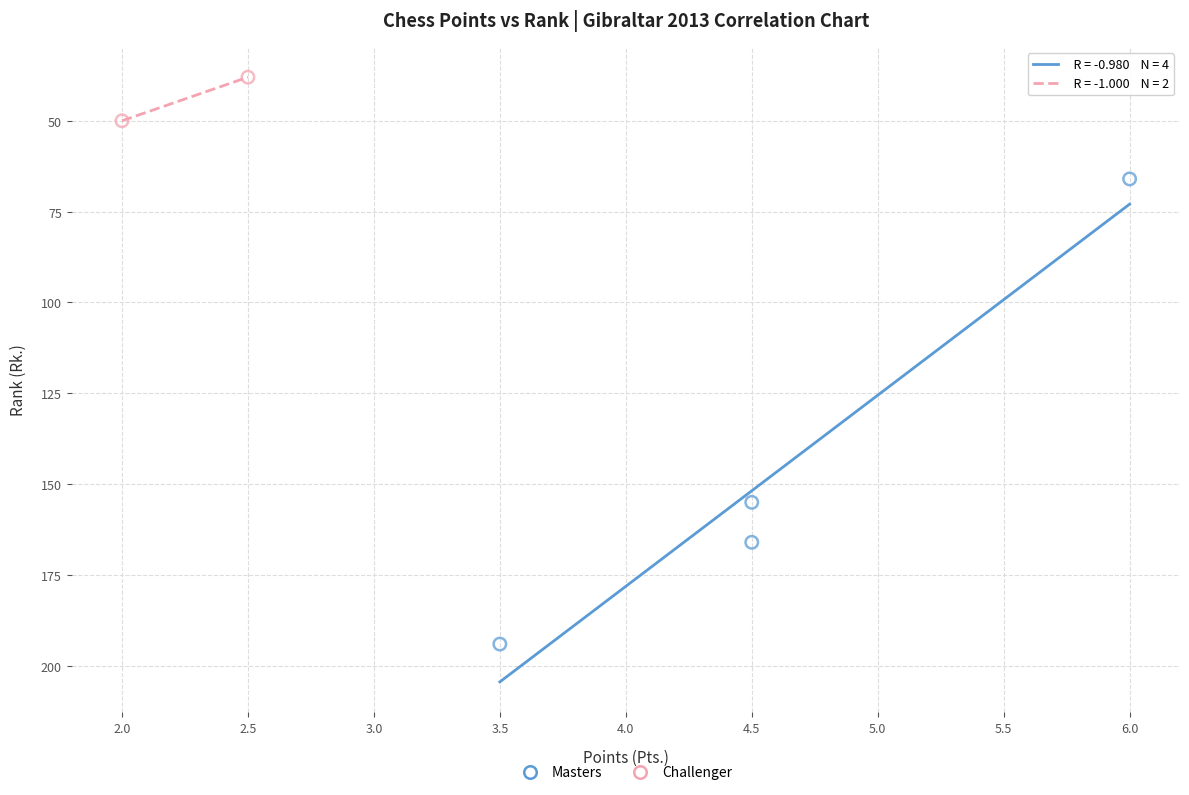

What are all the series names shown in the legend?

Masters, Challenger